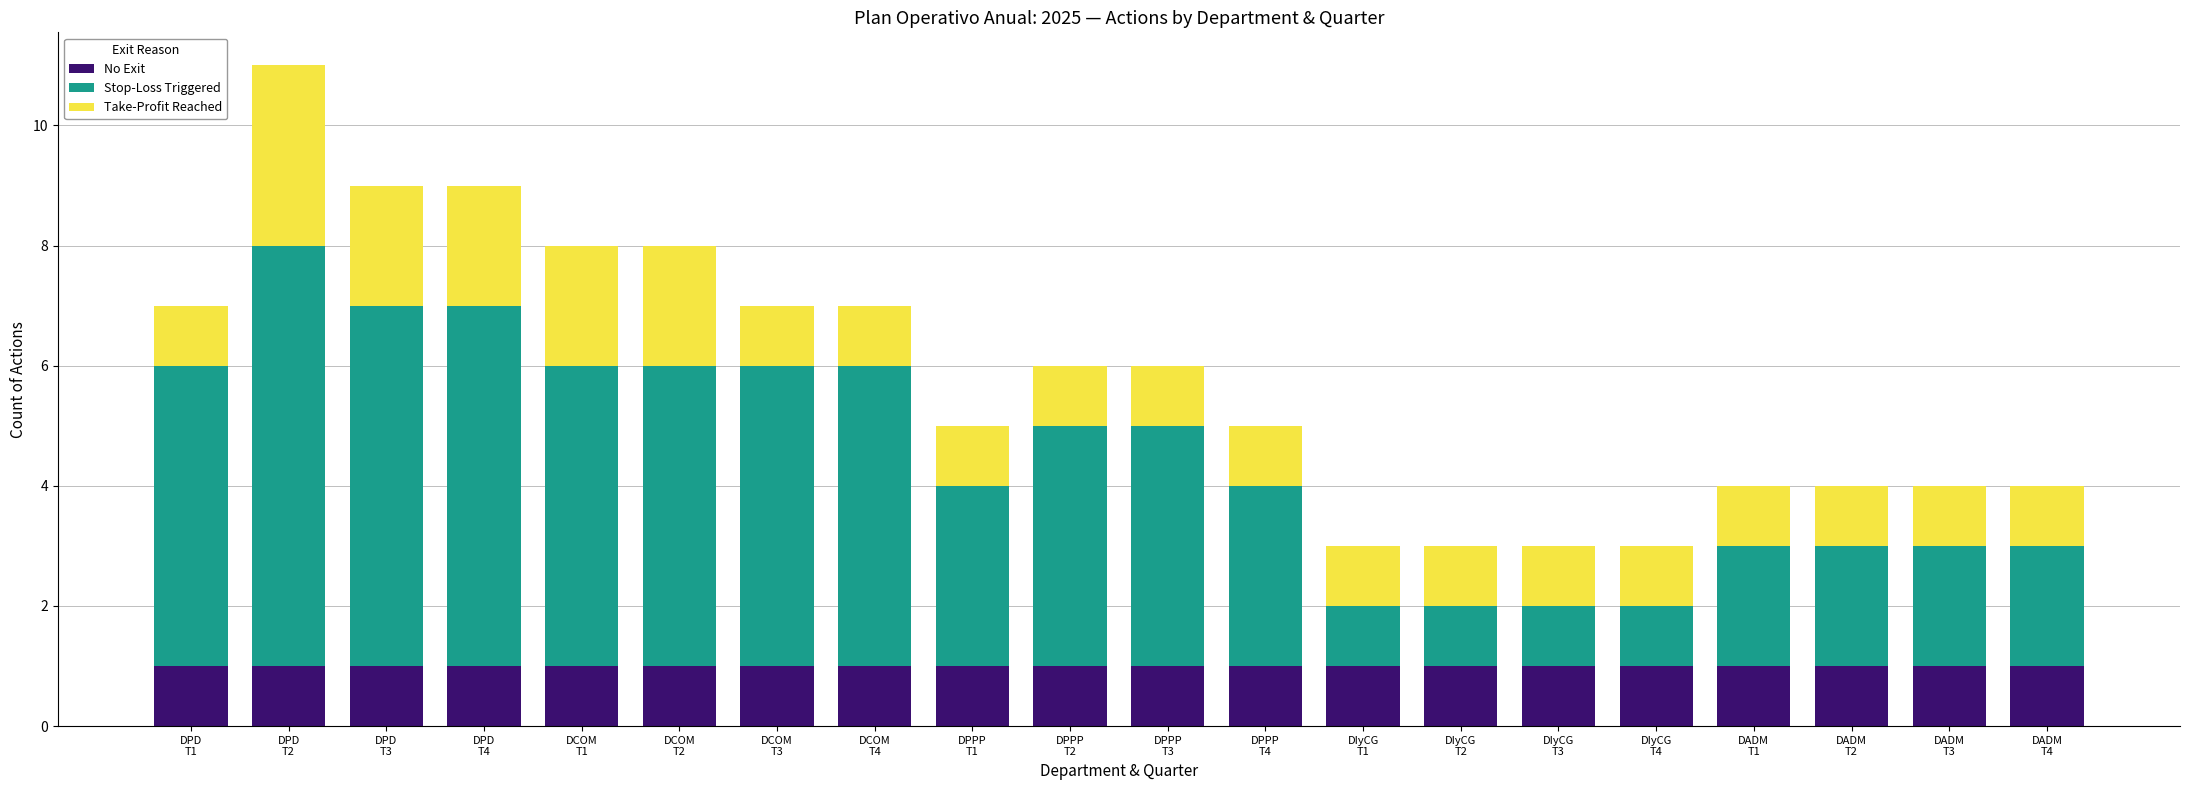

What are all the series names shown in the legend?

No Exit, Stop-Loss Triggered, Take-Profit Reached